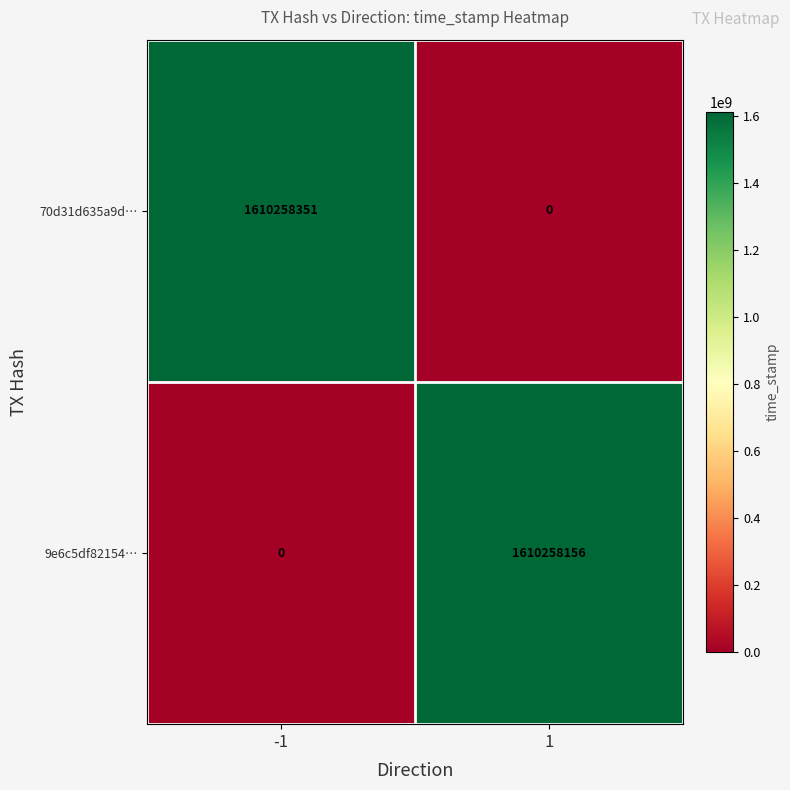

What is the total value across all series at 1?

1610258156